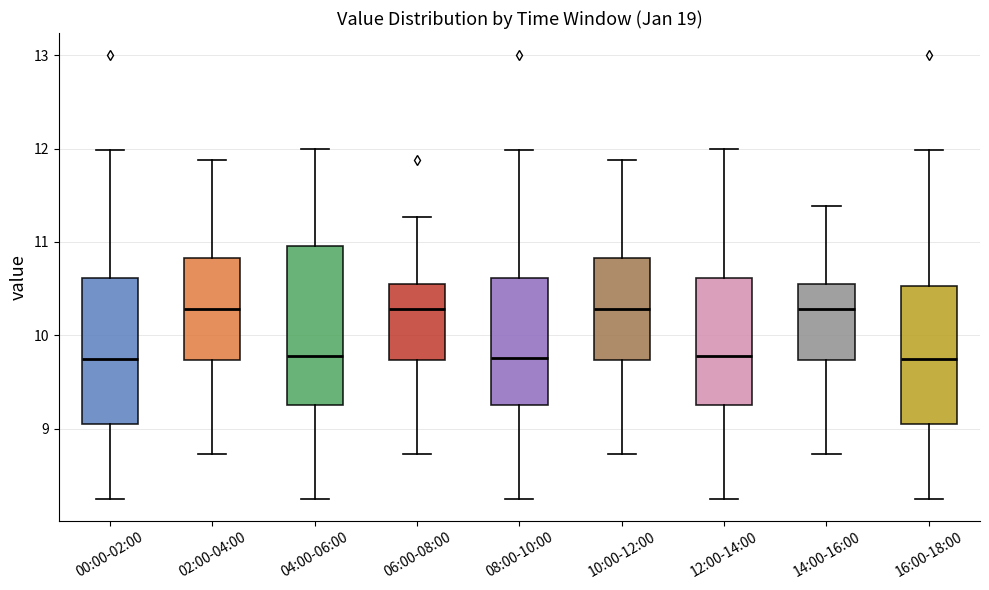

Comparing the boxes themselves (not the whiskers), which one is the tallest?

04:00-06:00